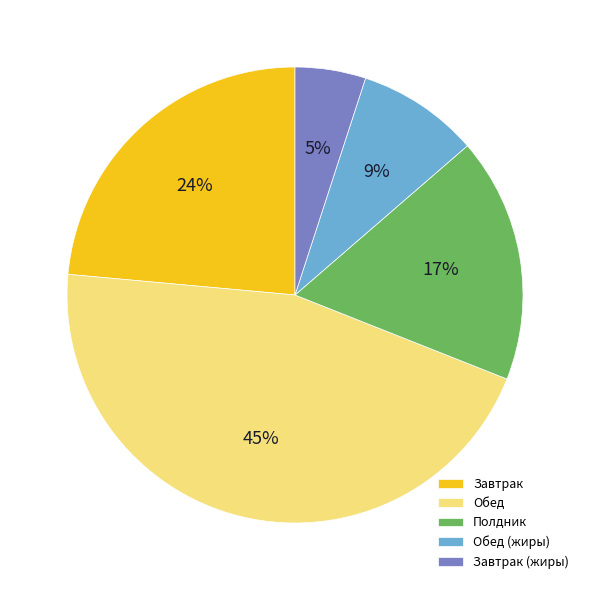

Count the number of slices in the pie.

5